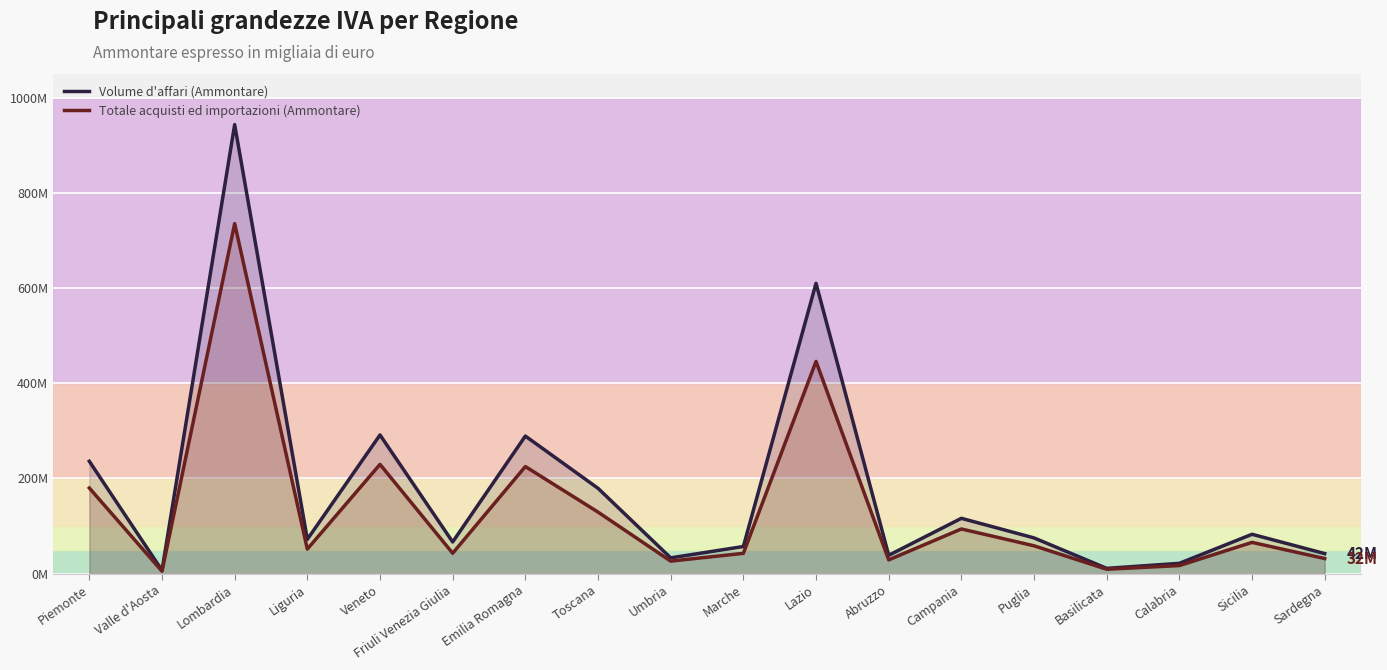

Is the value of Totale acquisti ed importazioni (Ammontare) at Calabria greater than the value of Volume d'affari (Ammontare) at Marche?

No